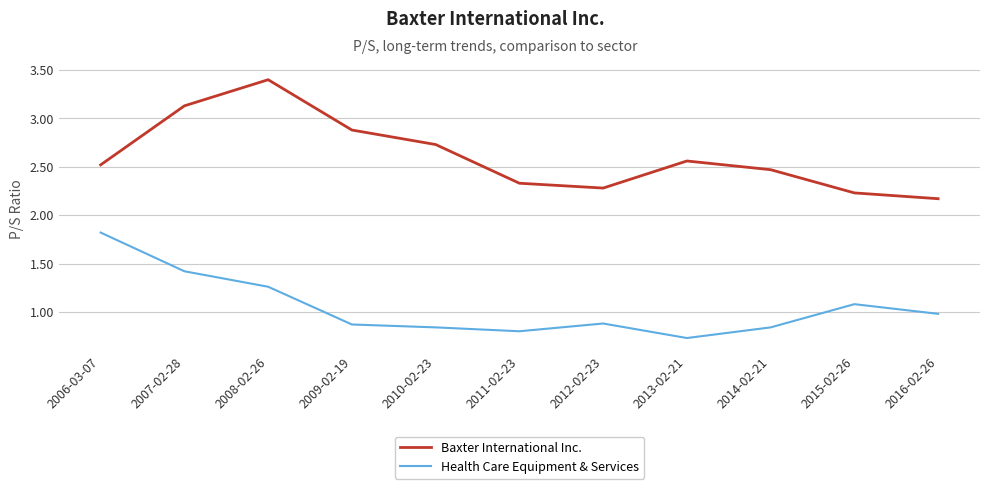

Is it true that Health Care Equipment & Services equals 1.2 at 2014-02-21?

False